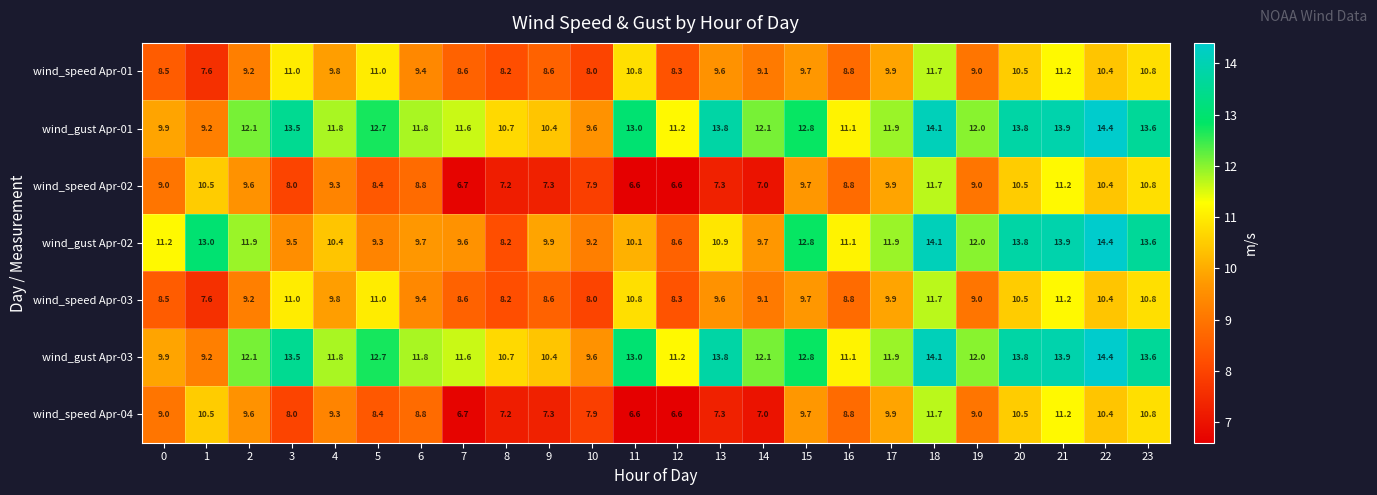

Which label corresponds to the largest value in the chart?

22